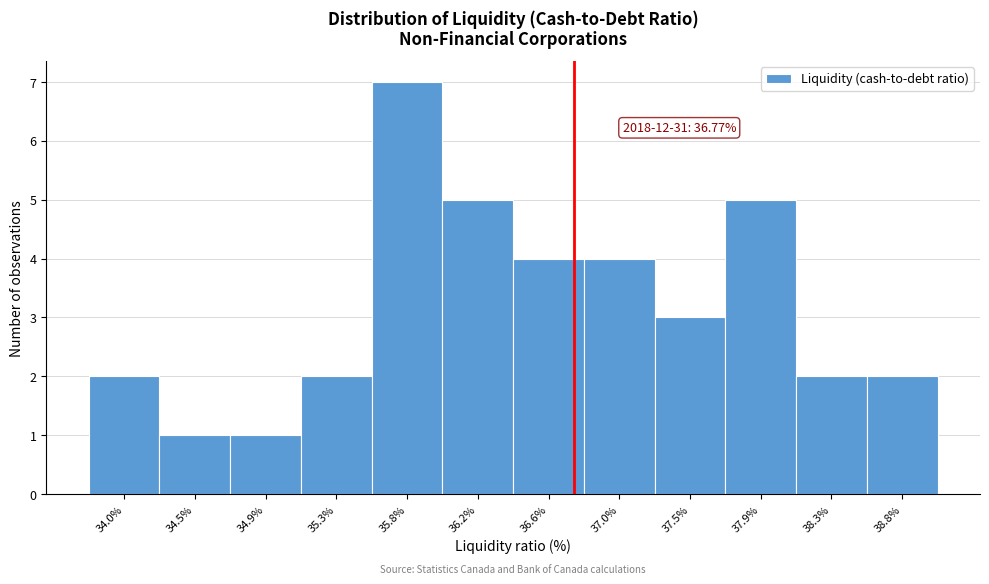

Which range on the x-axis has the tallest bar?

35.55 to 35.95